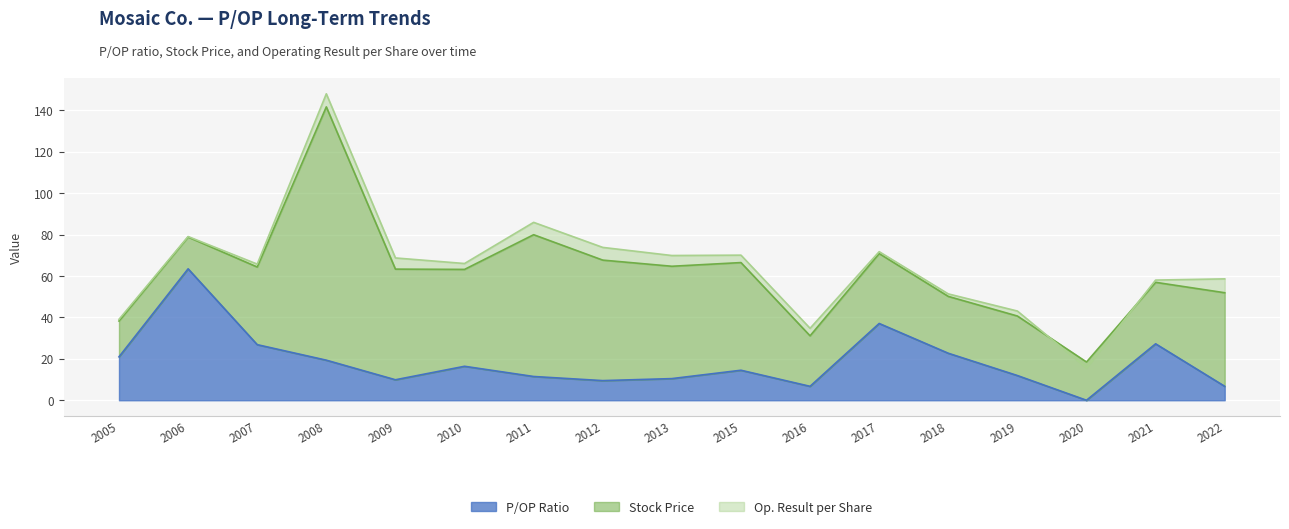

Reading left to right, list all the values displayed in this chart.

P/OP Ratio: 2005=21.0	2006=63.5	2007=26.9	2008=19.4	2009=9.9	2010=16.4	2011=11.5	2012=9.5	2013=10.5	2015=14.5	2016=6.7	2017=37.1	2018=22.7	2019=11.9	2020=0.0	2021=27.3	2022=6.7
Stock Price: 2005=17.3	2006=15.4	2007=37.5	2008=122.4	2009=53.5	2010=46.8	2011=68.5	2012=58.2	2013=54.3	2015=52.0	2016=24.4	2017=33.8	2018=27.5	2019=28.8	2020=18.5	2021=29.7	2022=45.2
Op. Result per Share: 2005=0.8	2006=0.2	2007=1.4	2008=6.3	2009=5.4	2010=2.9	2011=6.0	2012=6.1	2013=5.2	2015=3.6	2016=3.6	2017=0.9	2018=1.2	2019=2.4	2020=-2.9	2021=1.1	2022=6.7